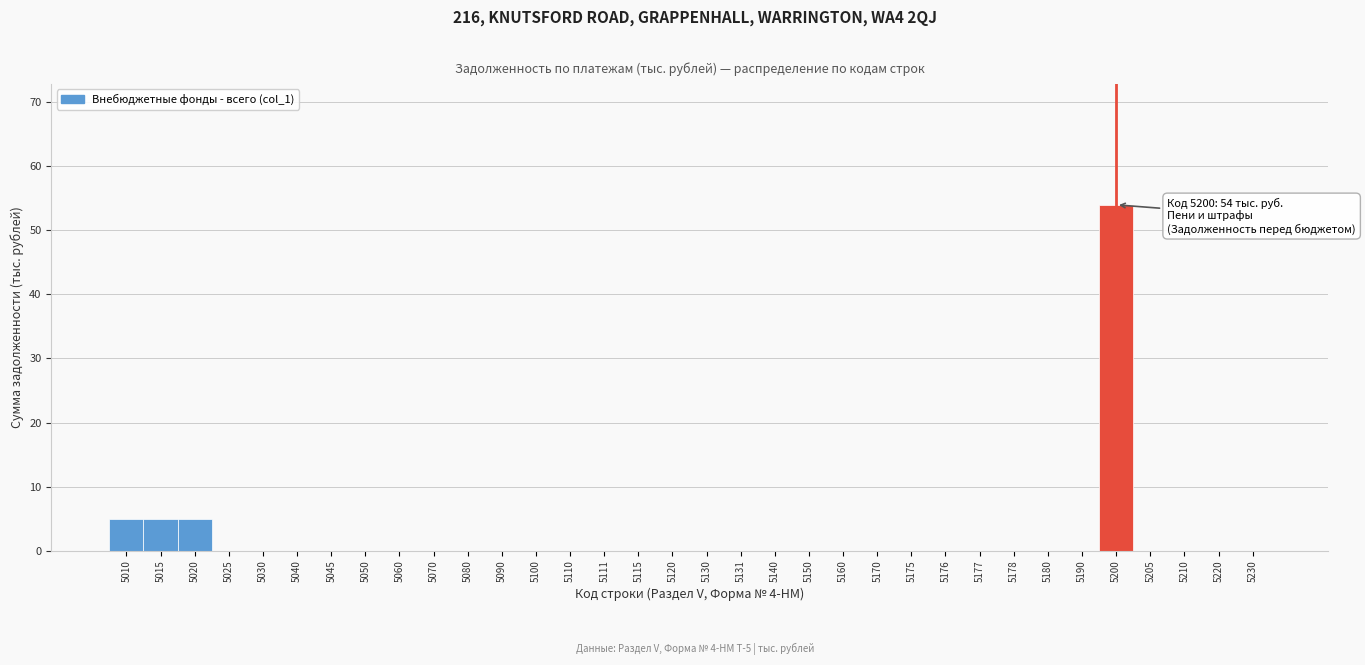

What is the change in value from 5010 to 5130?

-5